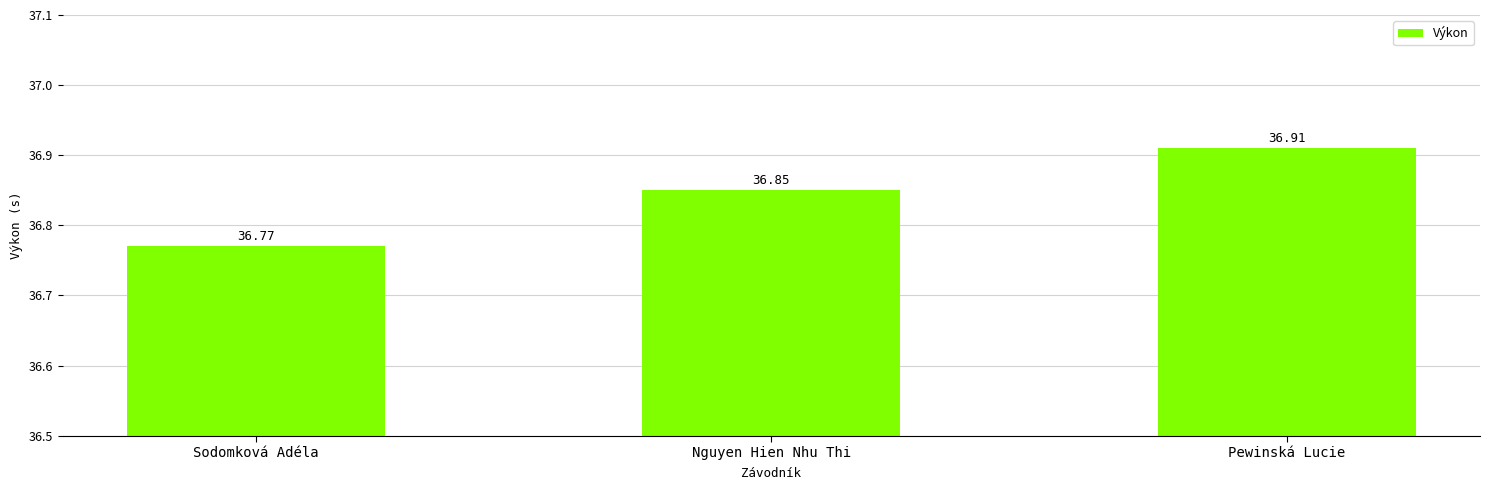

What is the ratio of the value at Pewinská Lucie to the value at Sodomková Adéla?

1.0